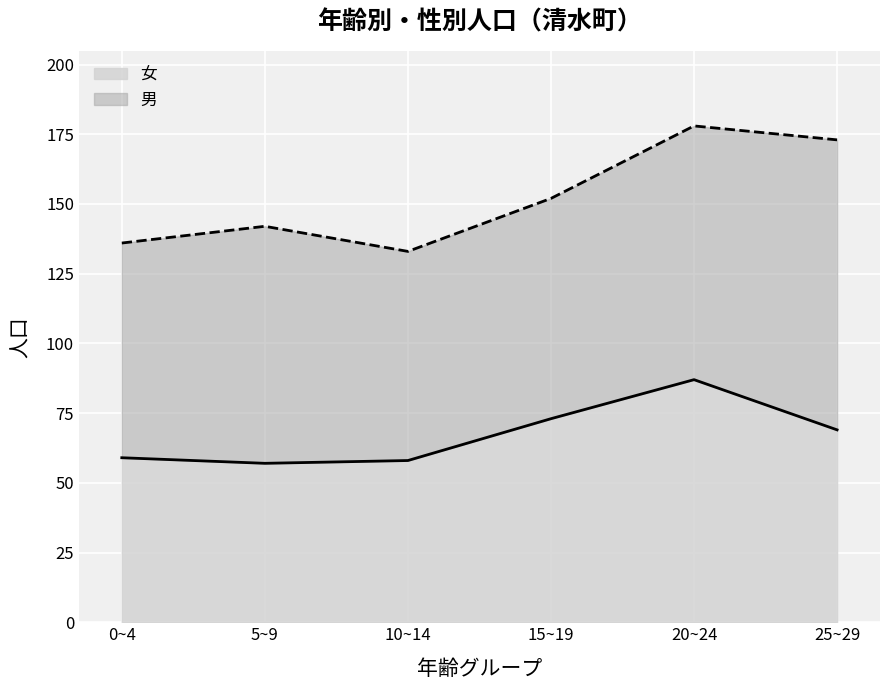

What is the smallest value displayed?

57